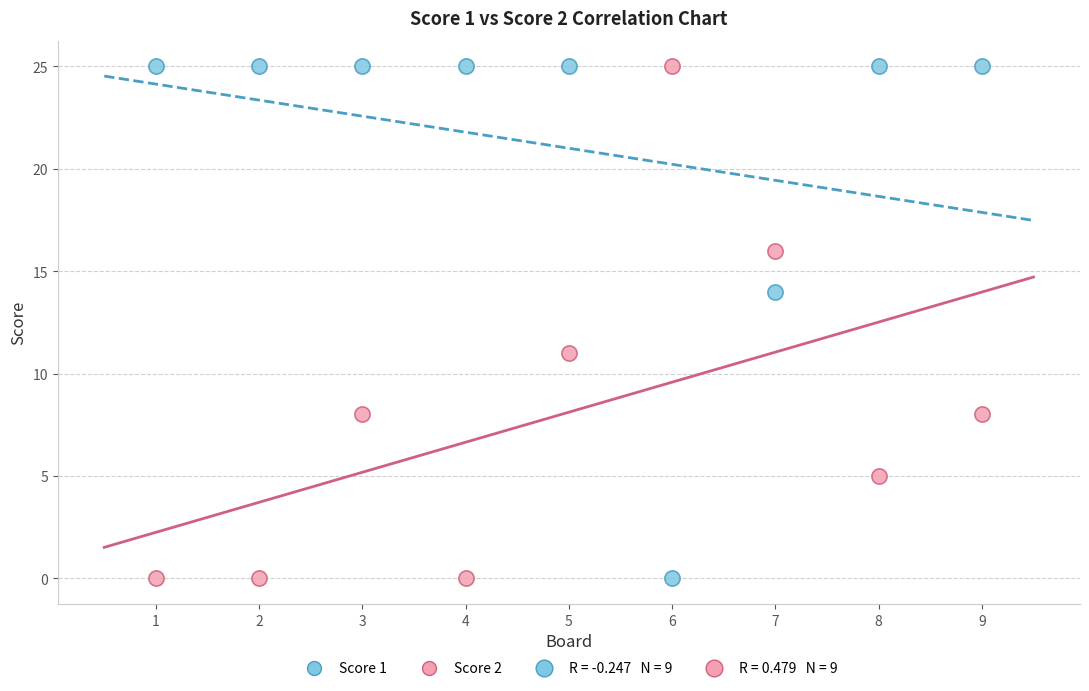

Across all data points, what is the range of X values (max minus min)?

8